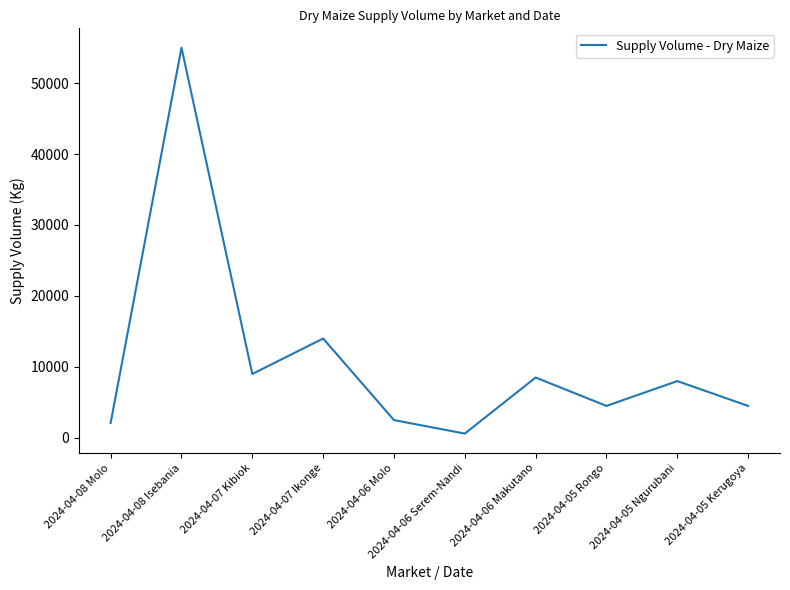

How many values are below 8000?

5